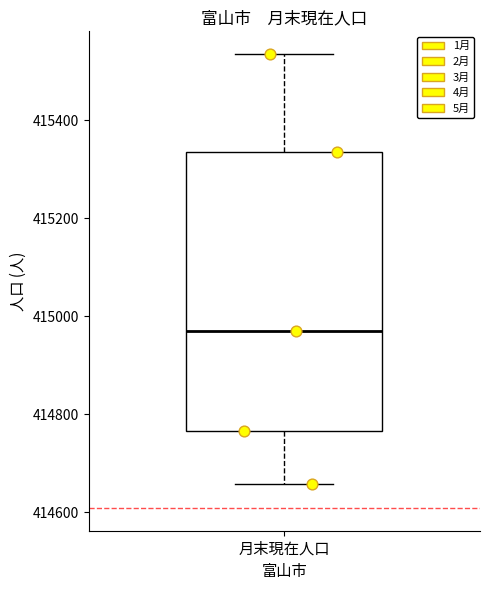

Read this box plot against the y-axis: the position of the median line, the range covered by the box, and the ends of both whiskers. The values are not printed on the chart, so give them approximately, as read against the axis.

median 414980, box 414760 to 415340, whiskers 414660 to 415540